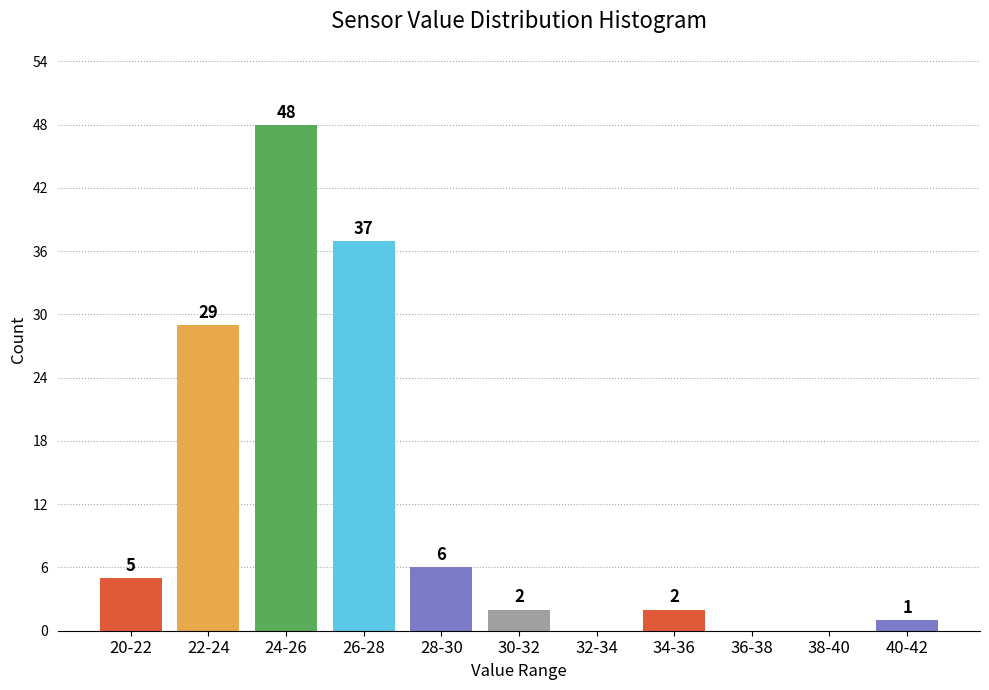

Reading left to right, list all the values displayed in this chart.

20-22=5	22-24=29	24-26=48	26-28=37	28-30=6	30-32=2	32-34=0	34-36=2	36-38=0	38-40=0	40-42=1